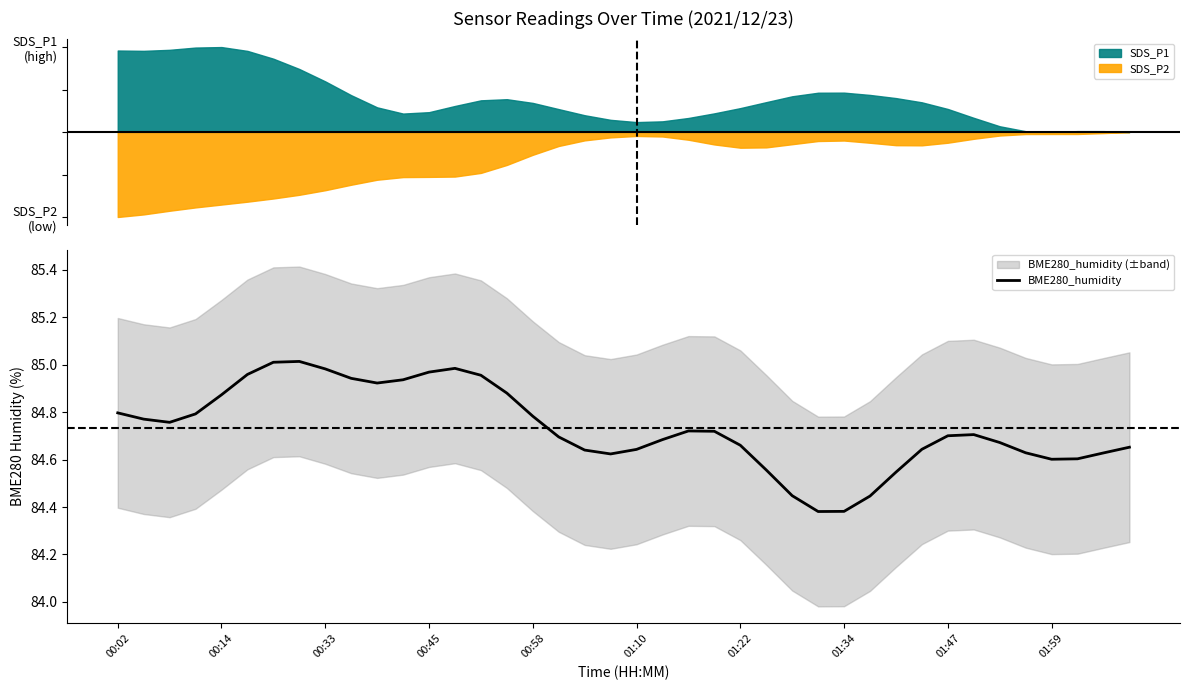

How many points are higher than both their immediate neighbors (excluding endpoints)?

4